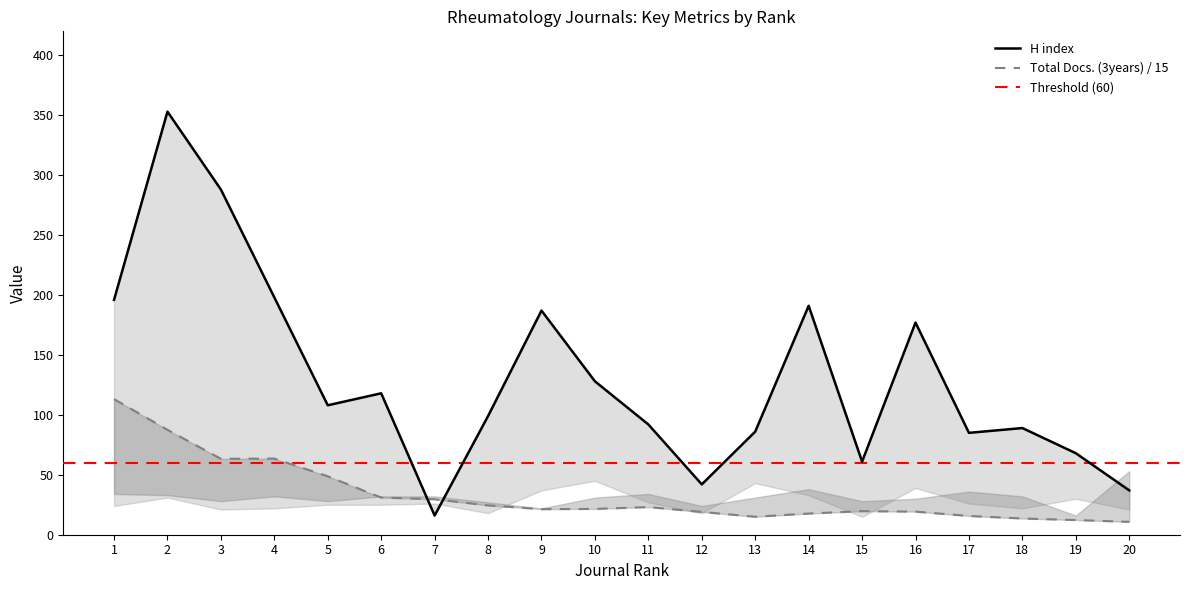

In H index, how many points are lower than both neighbors (excluding endpoints)?

5